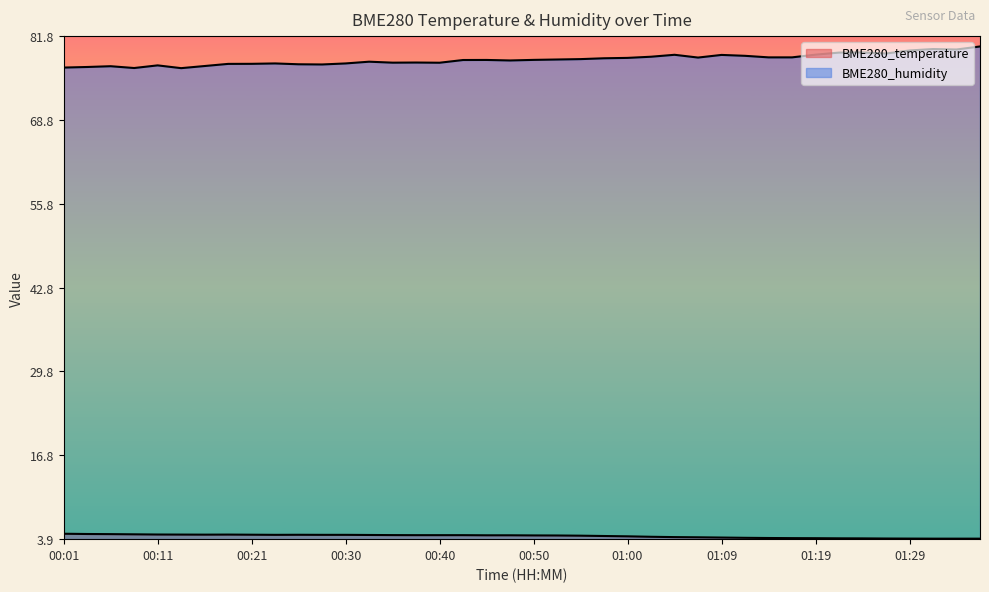

Where does the BME280_humidity series first go above 78?

00:43